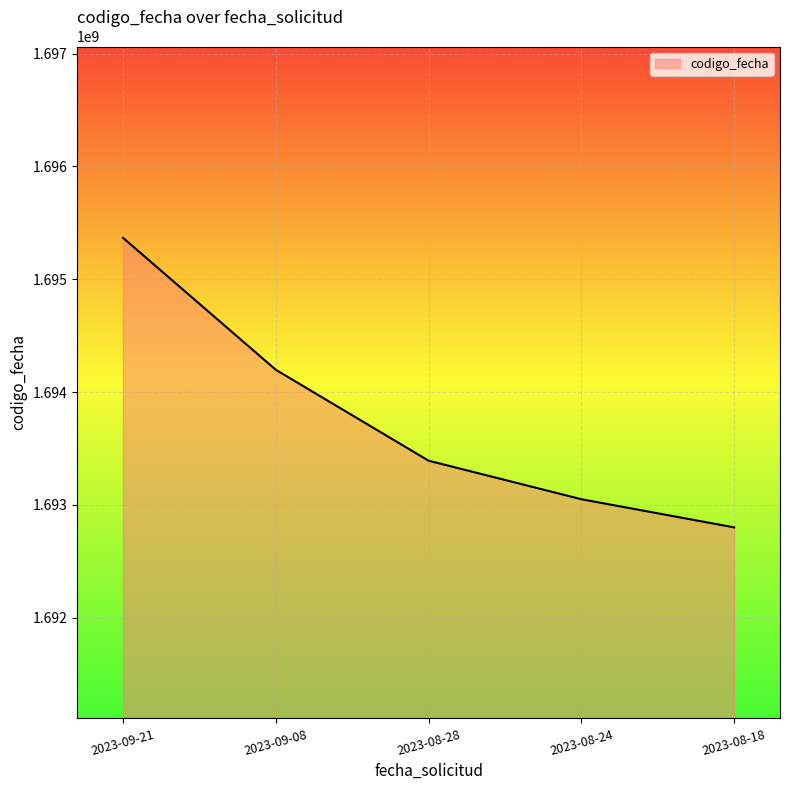

How many distinct data groups are displayed?

1